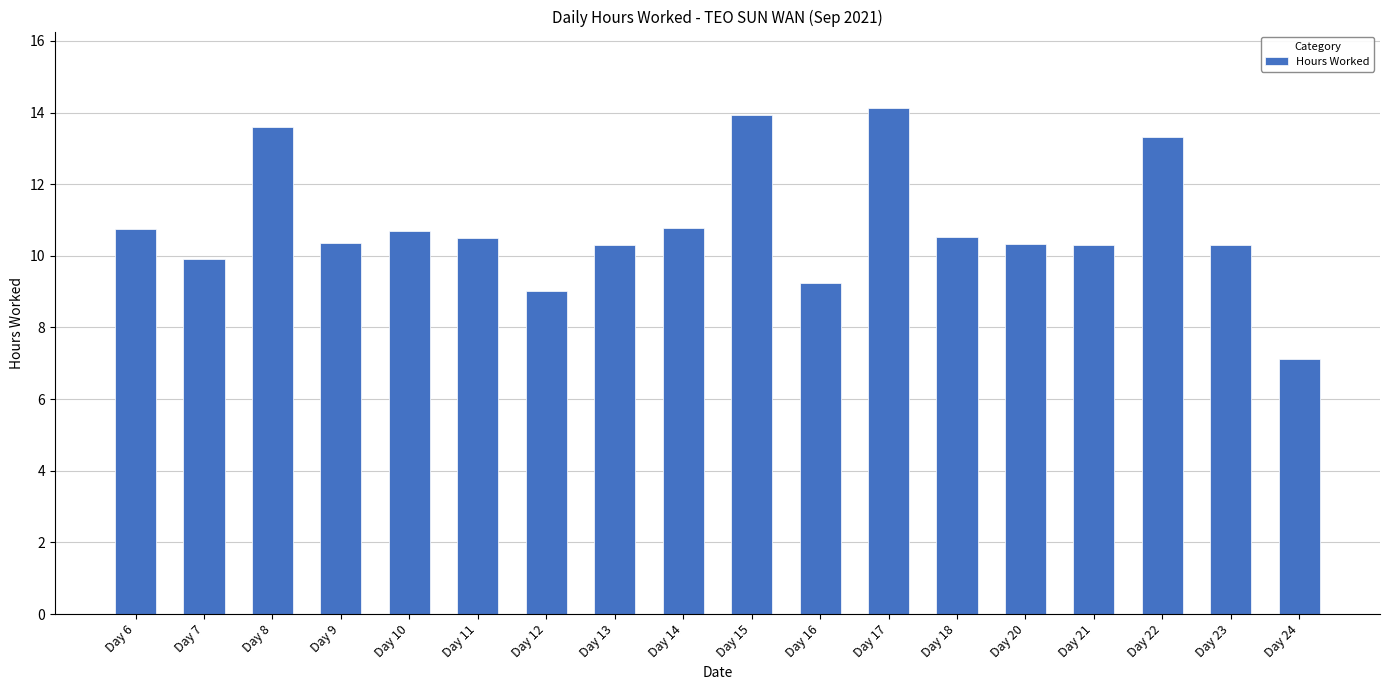

How many data points are above 10?

14